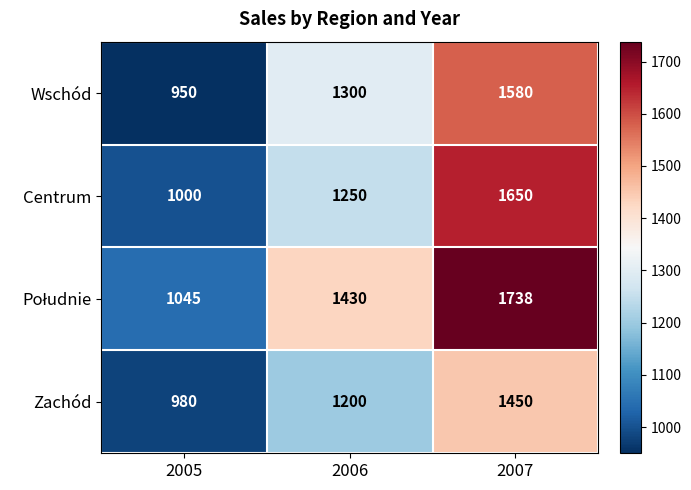

Rank the categories by Centrum value from lowest to highest.

2005, 2006, 2007